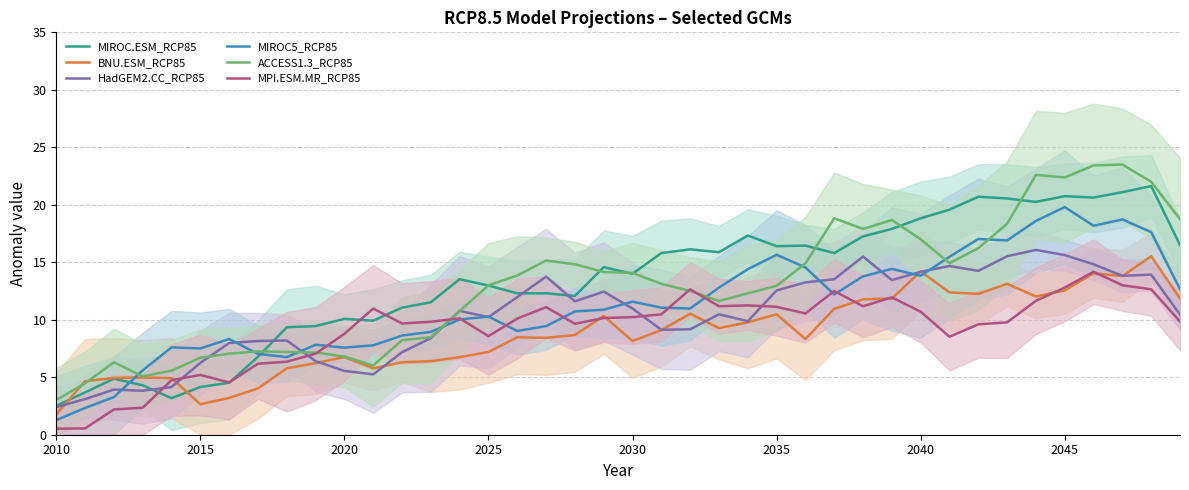

Which series ends up on top after the final intersection of MPI.ESM.MR_RCP85 and MIROC5_RCP85?

MIROC5_RCP85